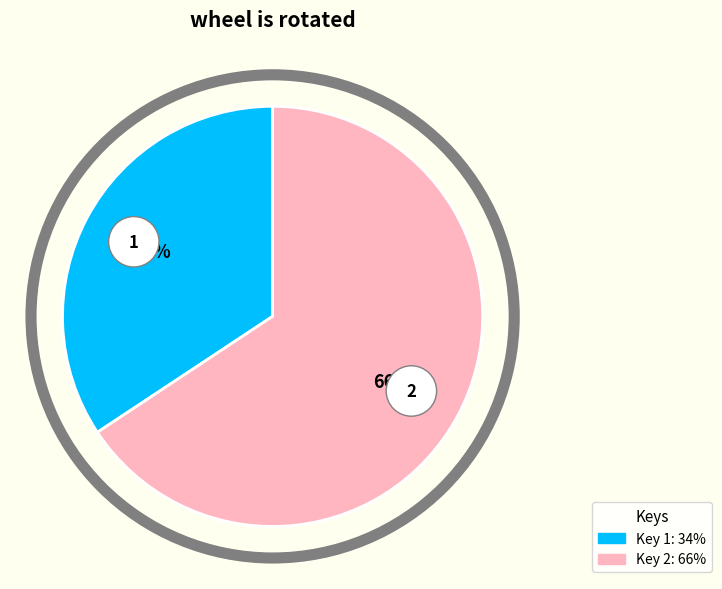

Is 2597f241-5574-4132-affa-d38be687fa1e the majority of the pie?

No